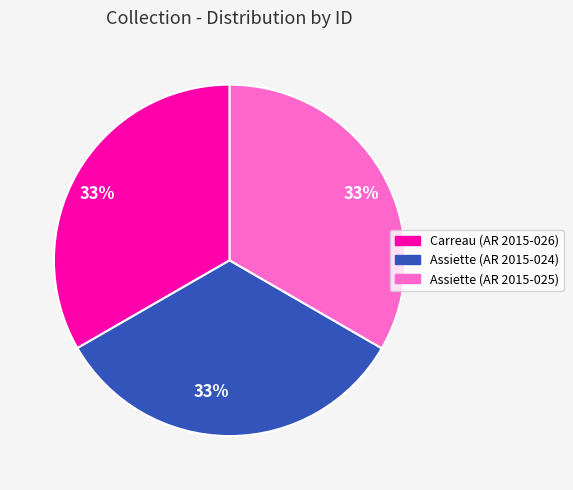

How many slices are in this pie chart?

3